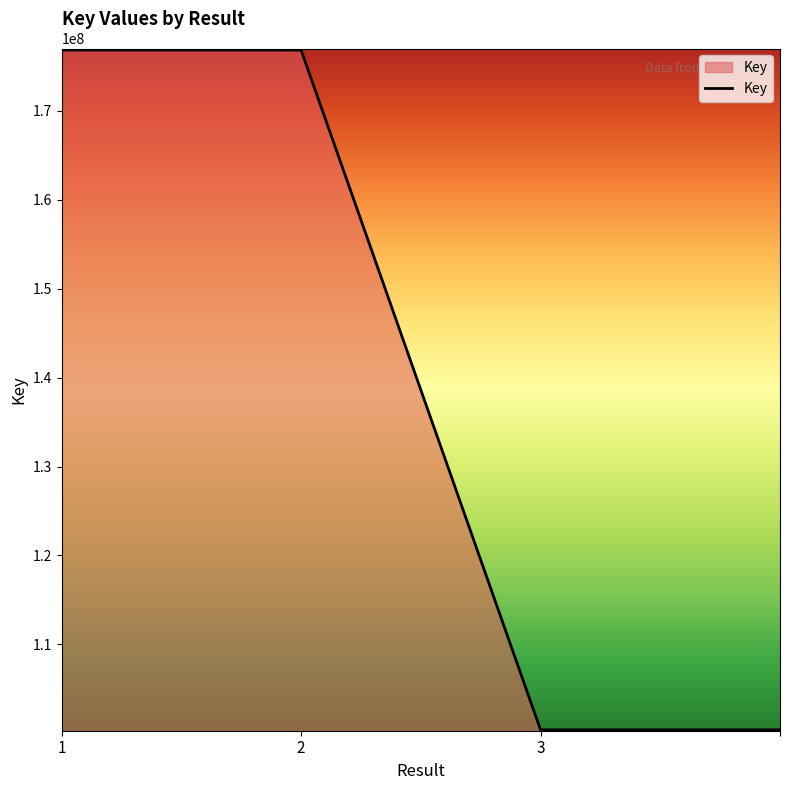

What is the minimum value shown in the chart?

100397388